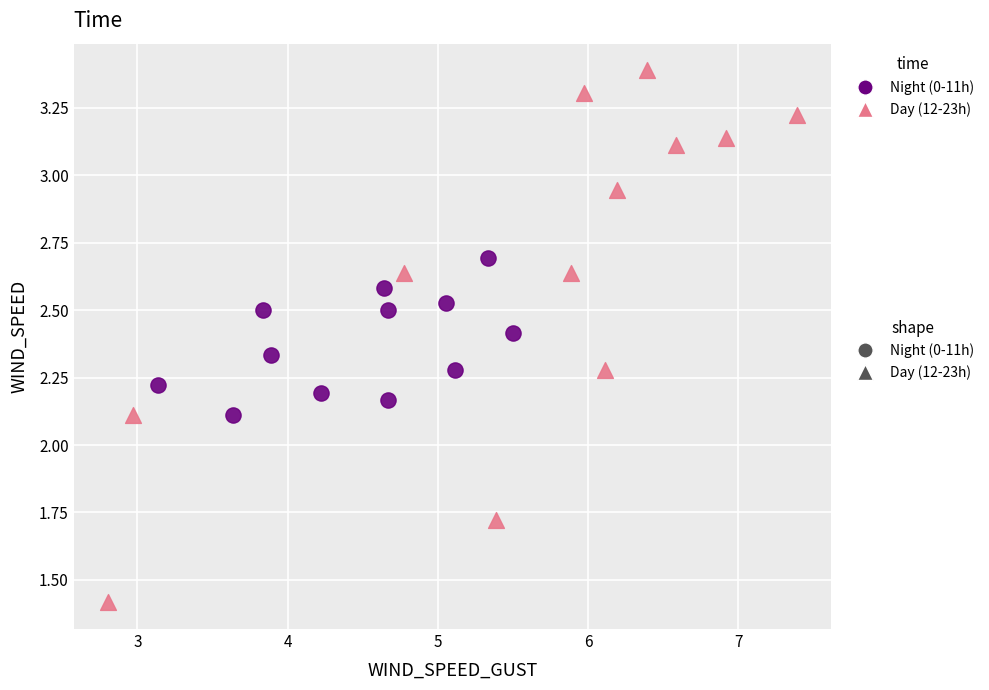

Which series reaches the minimum Y coordinate?

Day (12-23h)